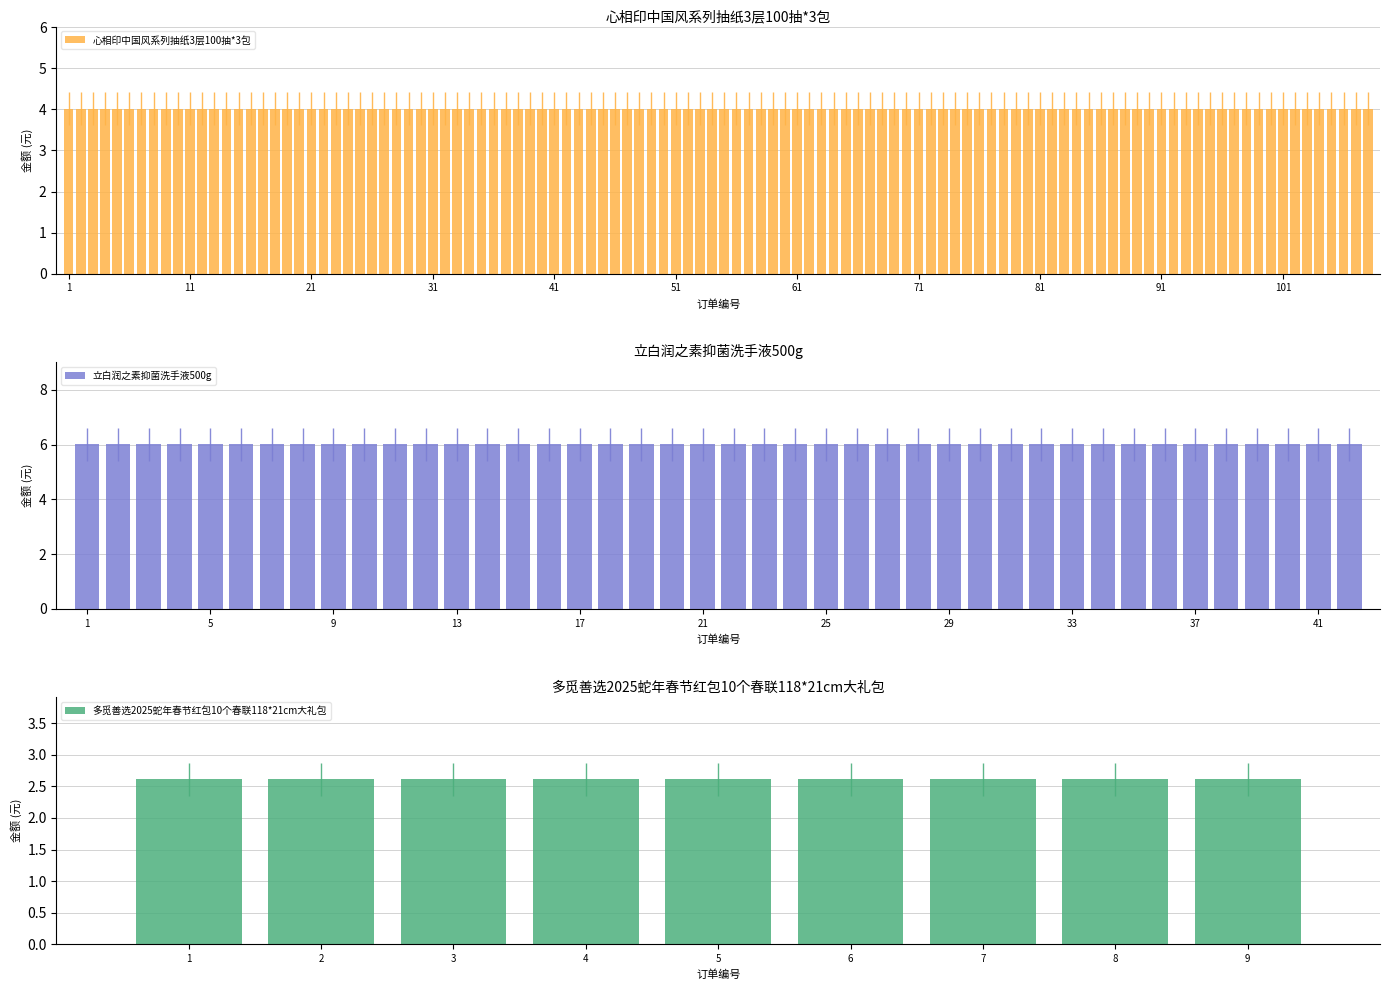

Is it true that the value at 立白润之素抑菌洗手液500g is 6.0?

True